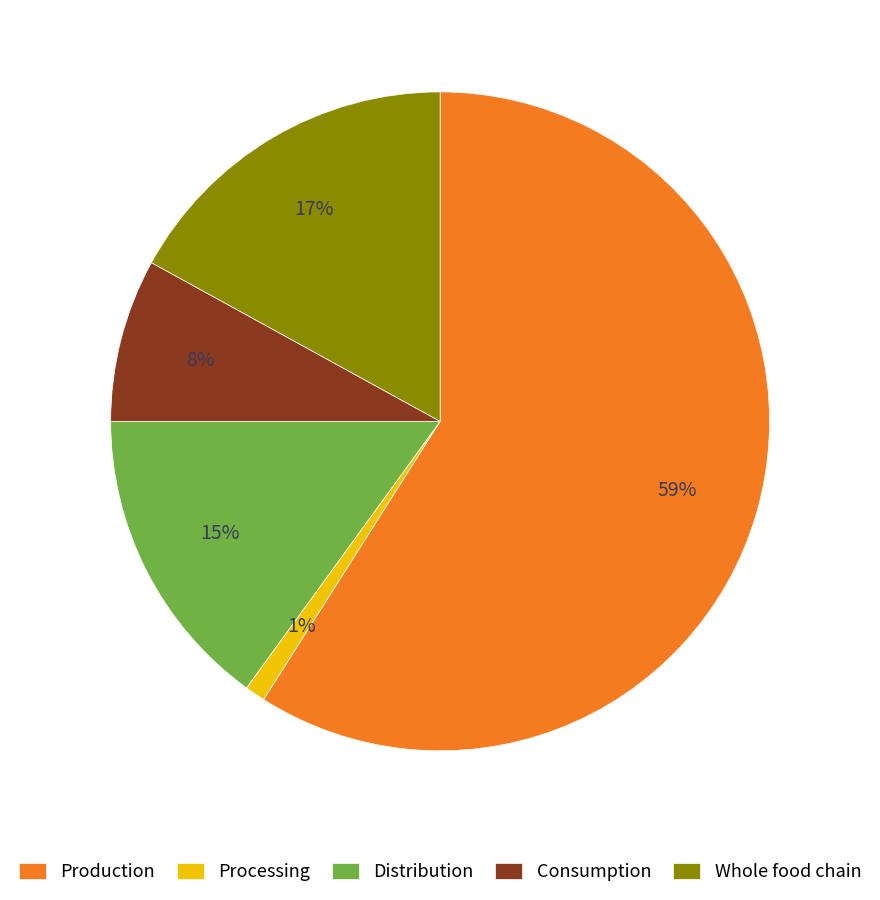

What is the largest slice in the pie chart?

Production